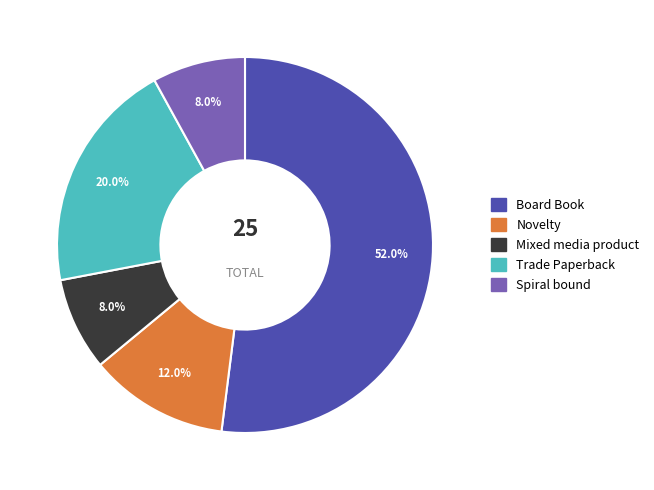

Is there any slice that represents more than half of the pie?

Yes